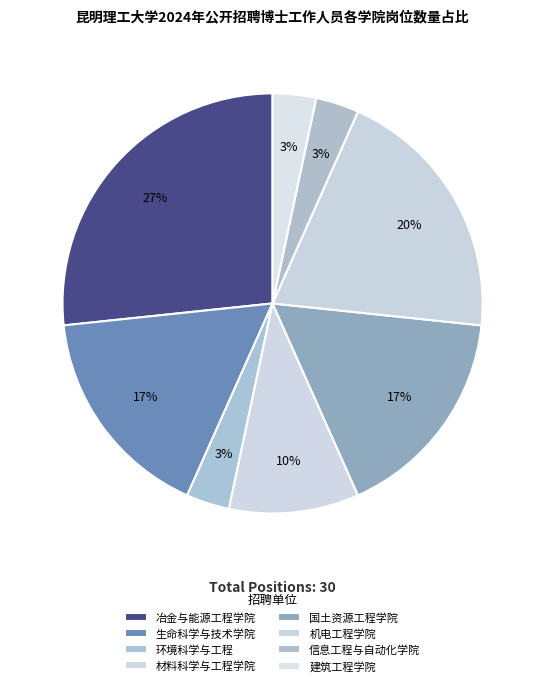

How many segments does this pie chart have?

8